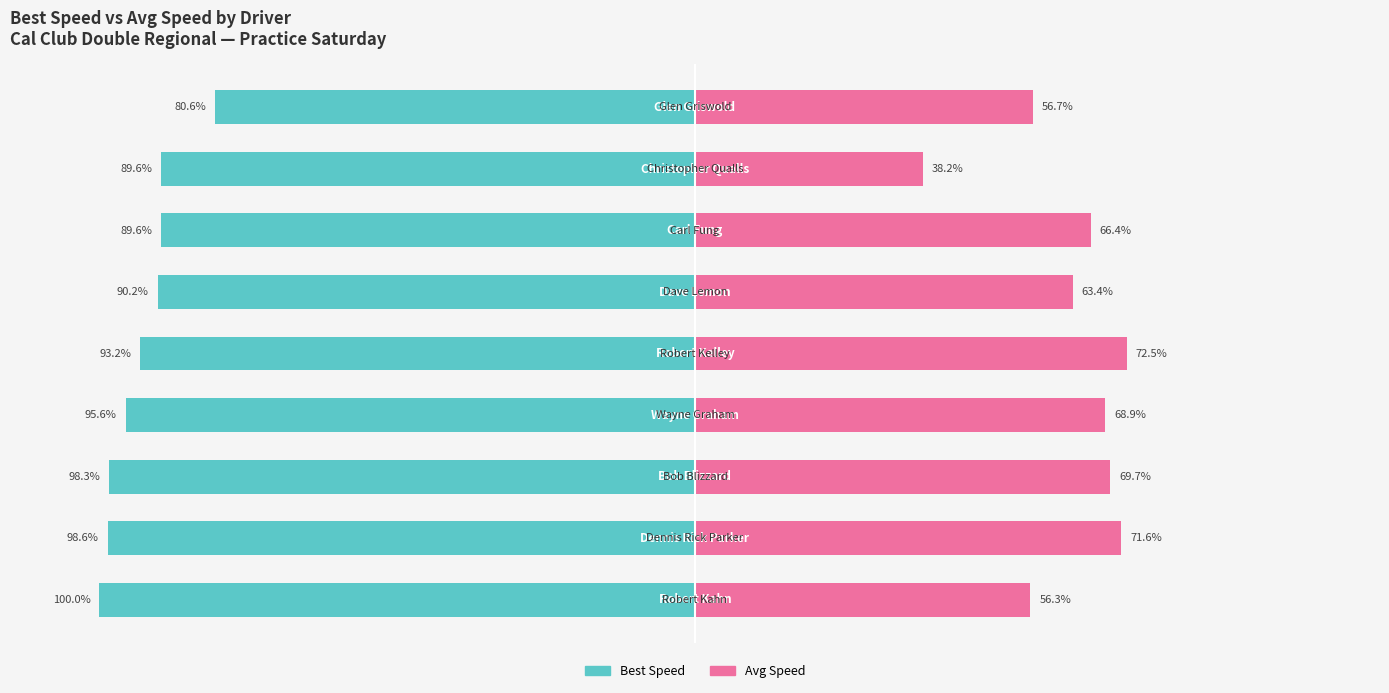

Reading left to right, what are all the values shown in this chart?

Best Speed: -100.0	-98.6	-98.3	-95.6	-93.2	-90.2	-89.6	-89.6	-80.6
Avg Speed: 56.3	71.6	69.7	68.9	72.5	63.4	66.4	38.2	56.7